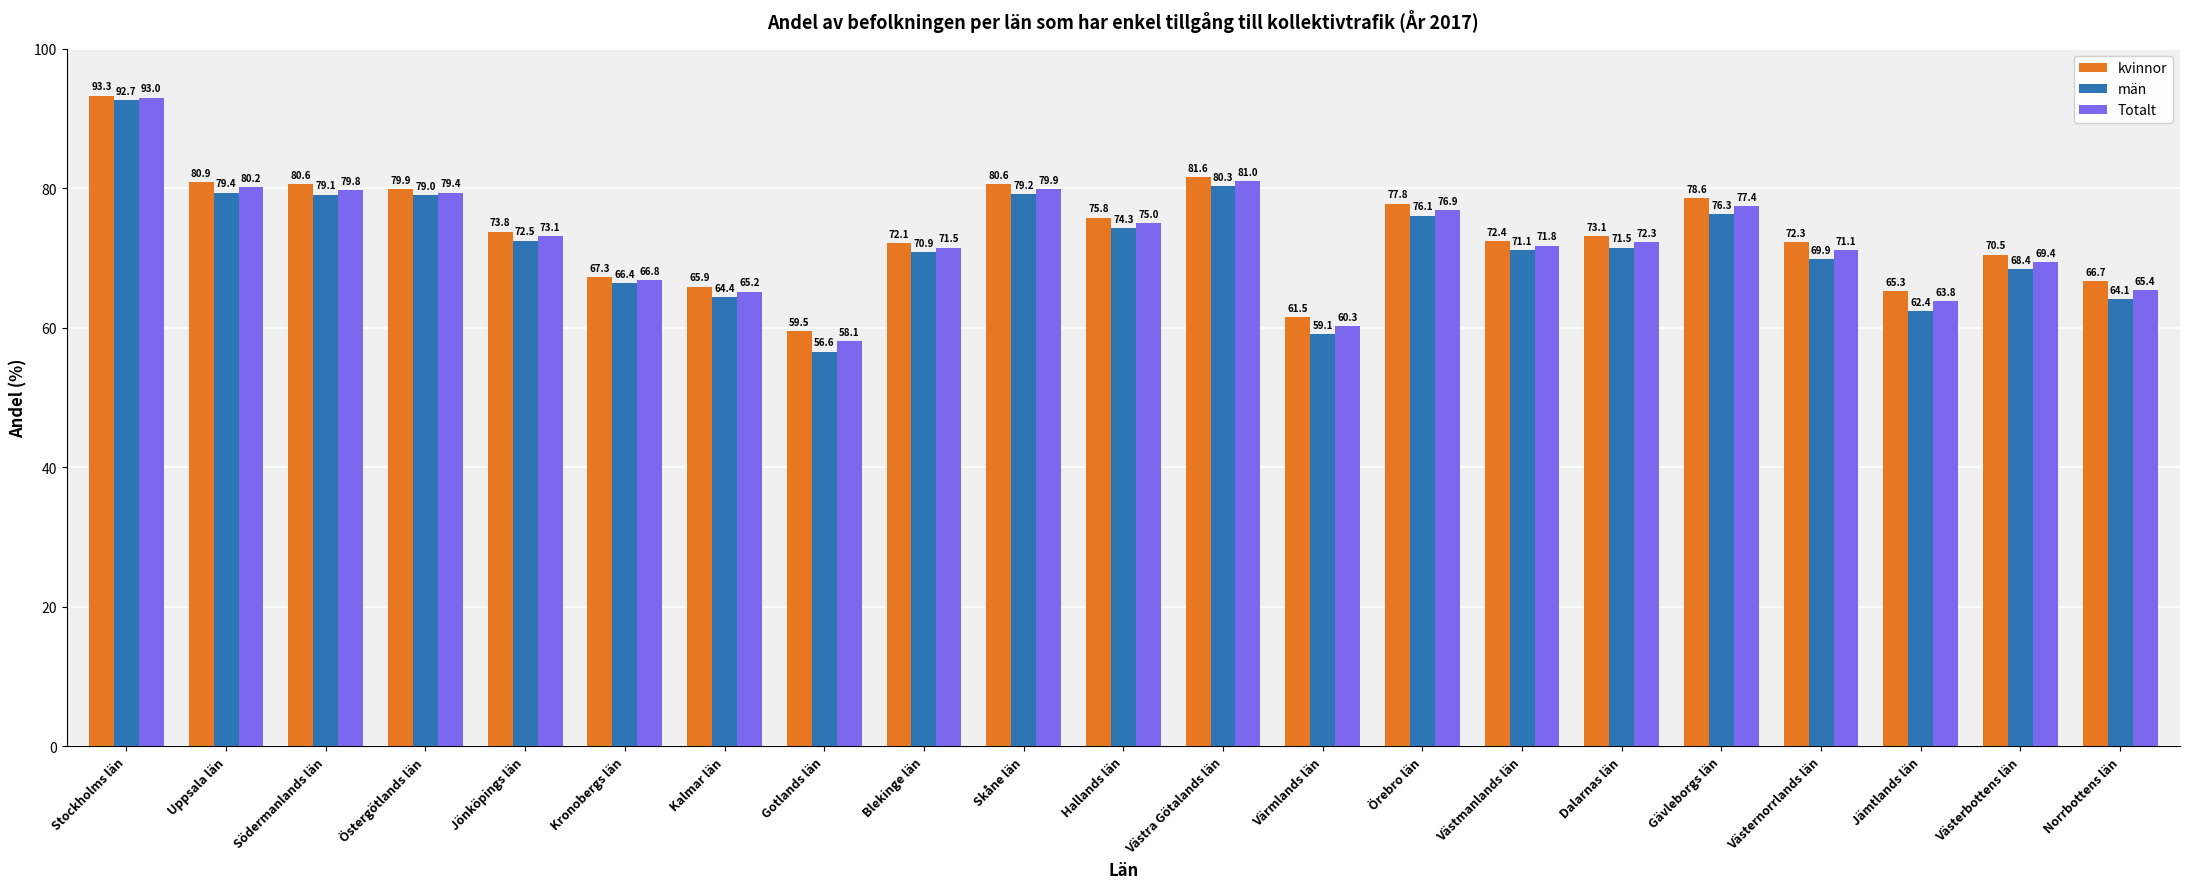

Which category has the highest value in the män series?

Stockholms län